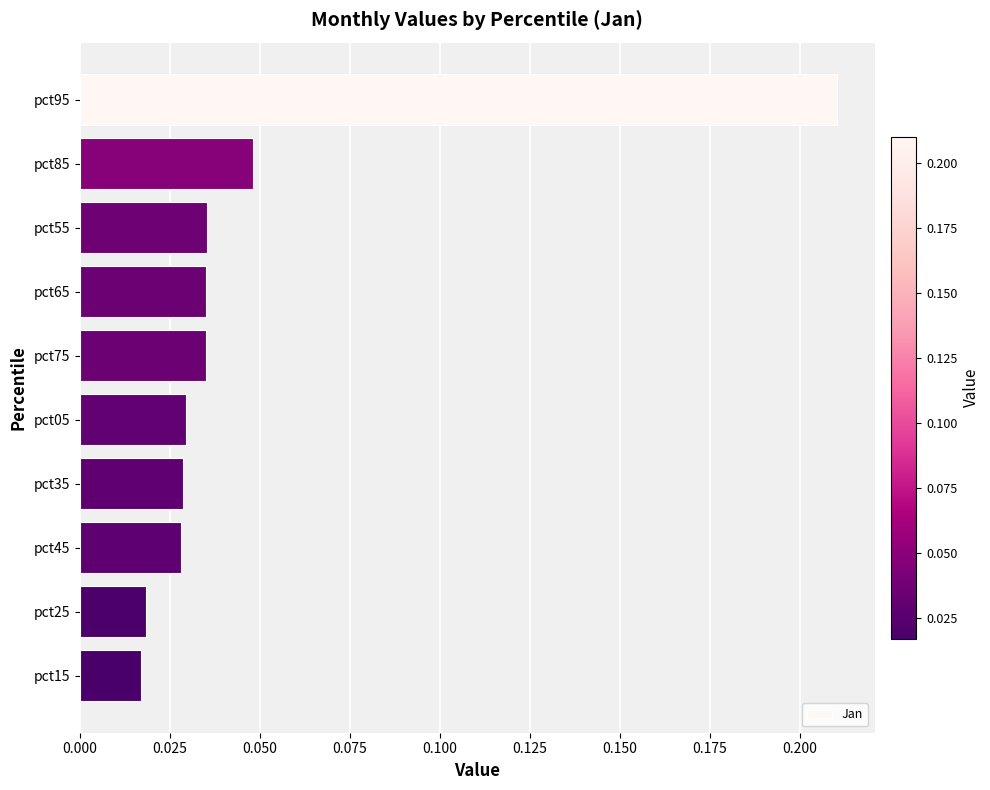

The chart shows a value of 0.1 at pct85. True or false?

False